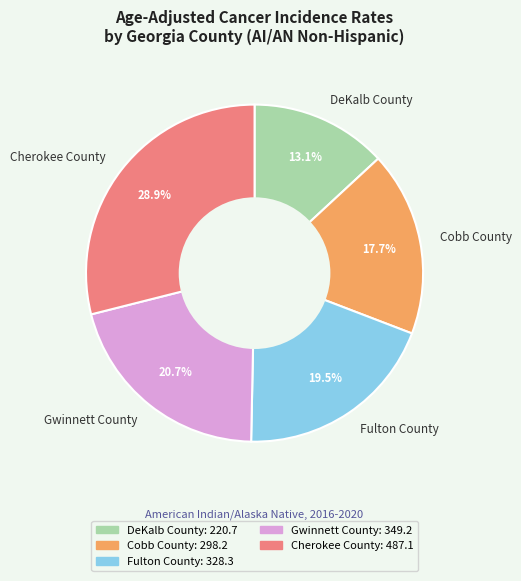

What is the smallest slice in the pie chart?

DeKalb County